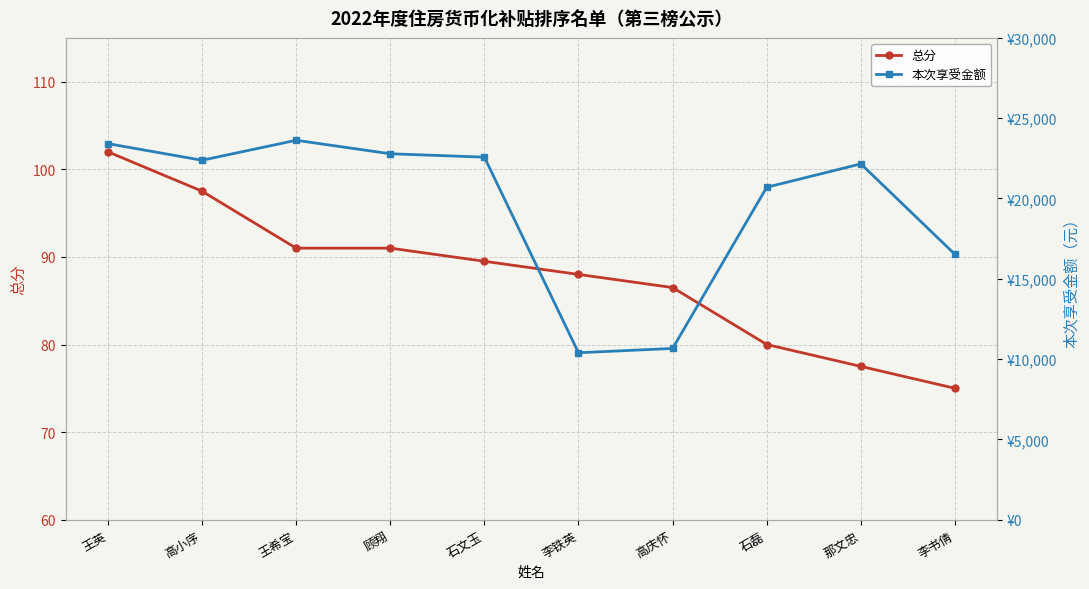

Which series has the largest range (max minus min)?

本次享受金额